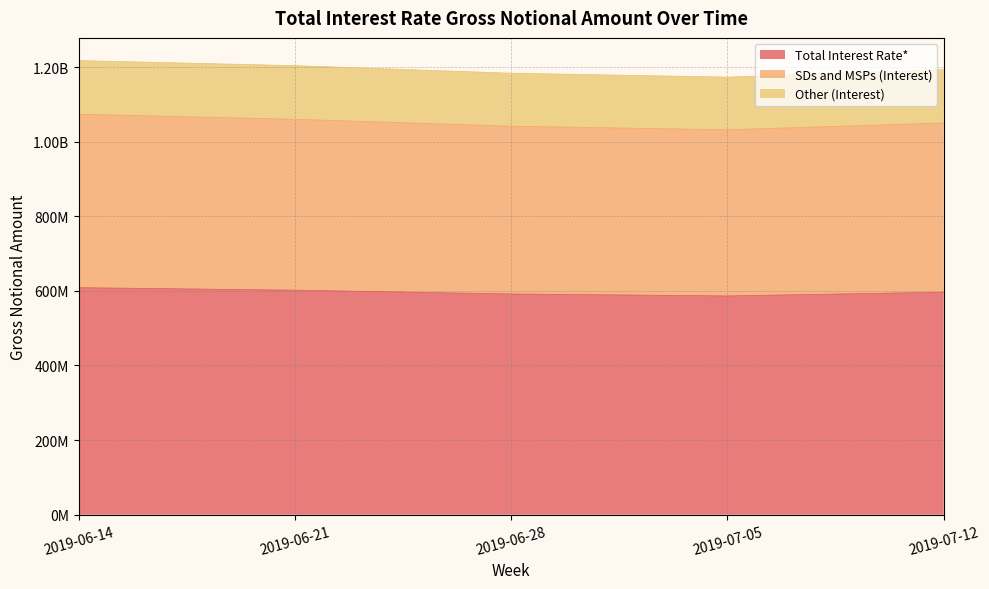

True or false: Total Interest Rate* and SDs and MSPs (Interest) intersect in this chart.

False